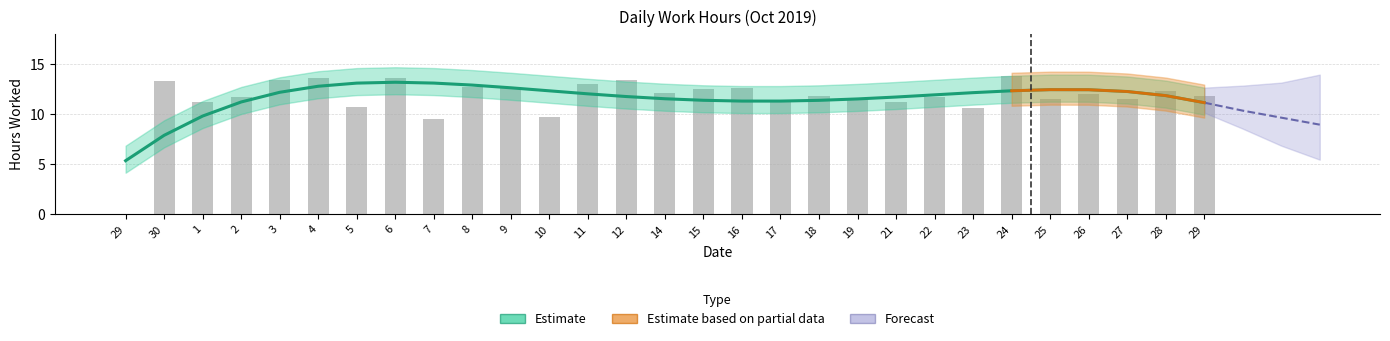

Where does the data first go above 11?

2